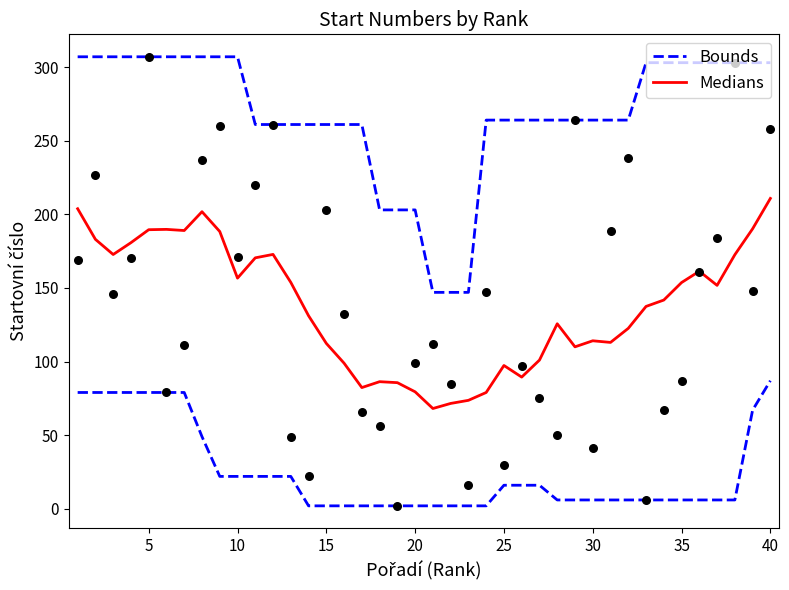

Which series has the largest Y range (max minus min)?

Bounds